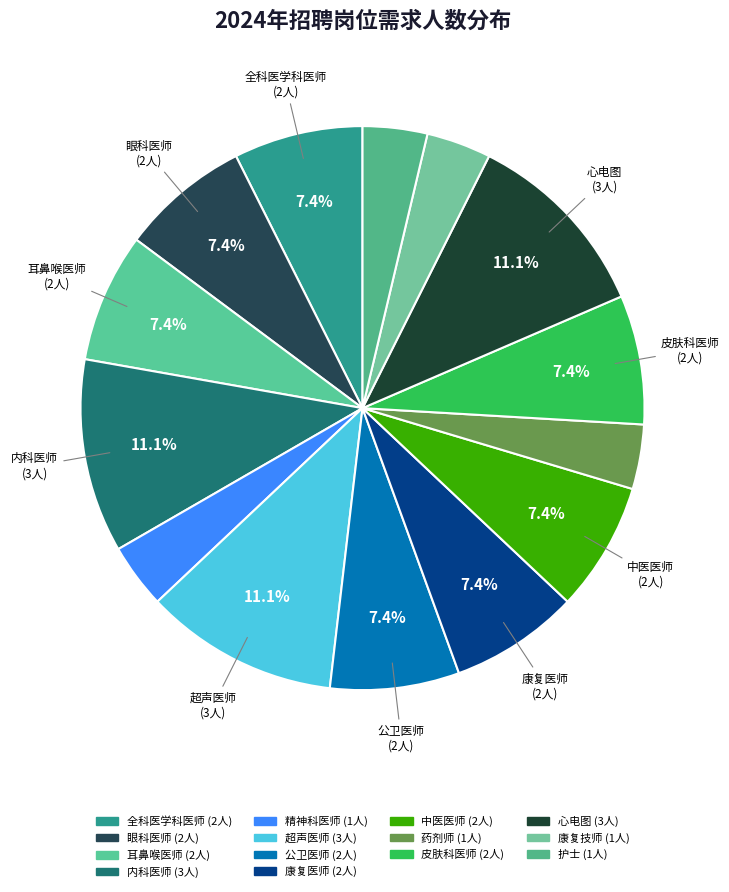

How many segments does this pie chart have?

14